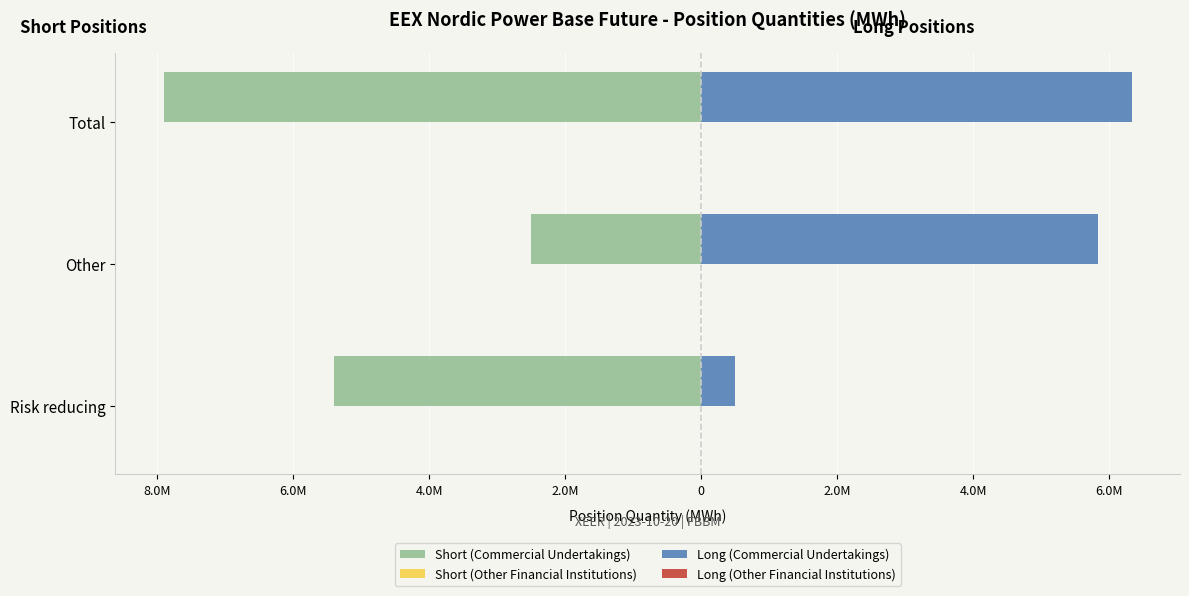

True or false: Short (Commercial Undertakings) has a value of -11346698.1 at Total.

False